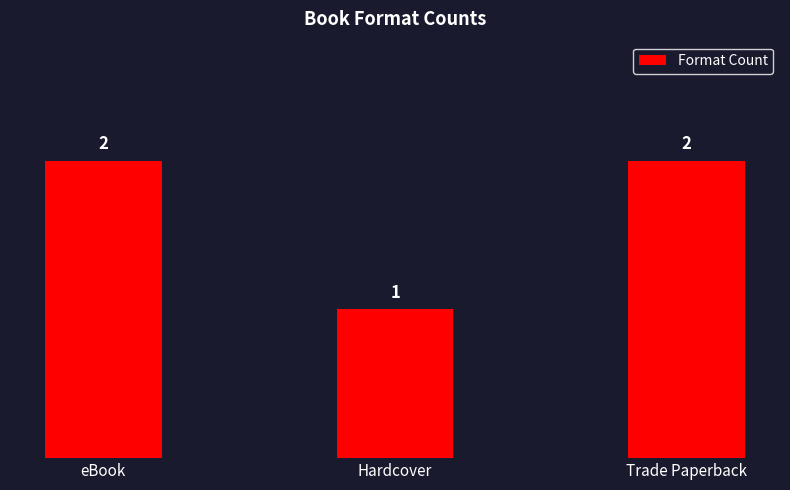

At which label is the value closest to 1?

Hardcover